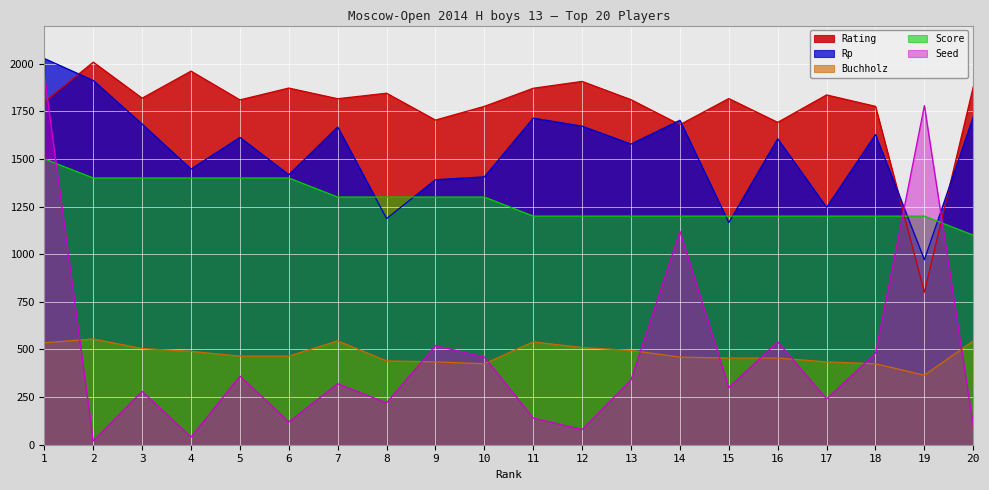

What is the maximum value for Buchholz?

555